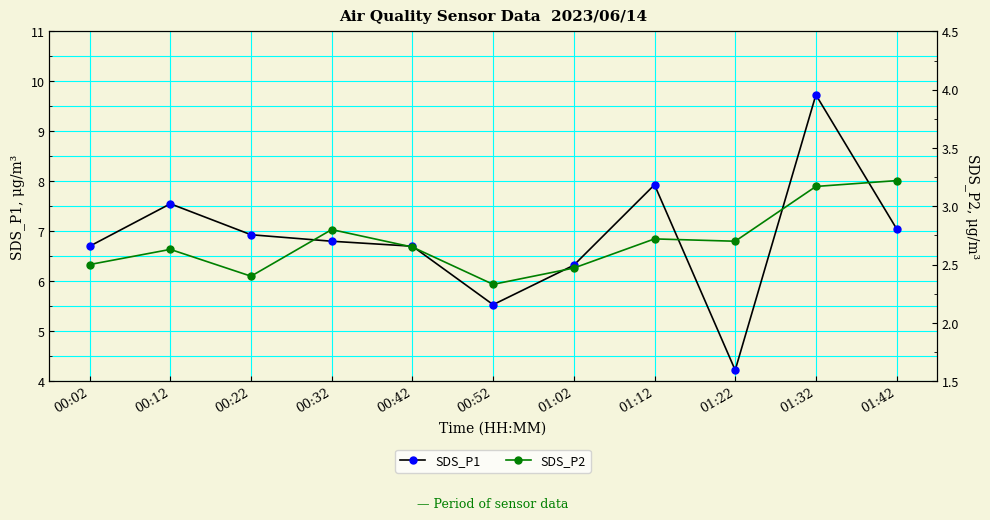

What is the sum of the SDS_P2 values at 01:12 and 01:22?

5.4